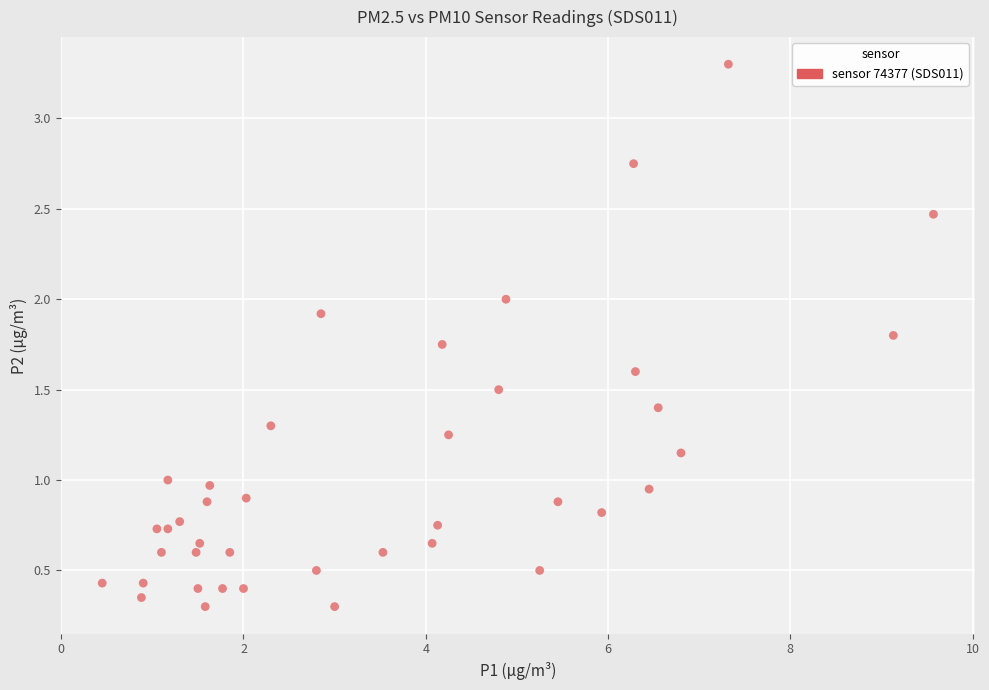

What is the range of X values (max minus min)?

9.1